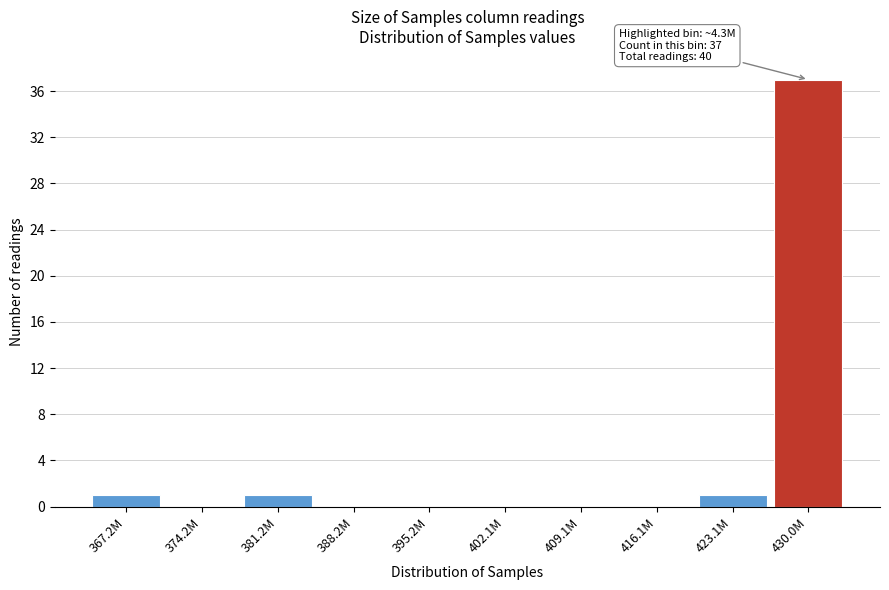

Reading left to right, list all the values displayed in this chart.

367.2M=1	374.2M=0	381.2M=1	388.2M=0	395.2M=0	402.1M=0	409.1M=0	416.1M=0	423.1M=1	430.0M=37